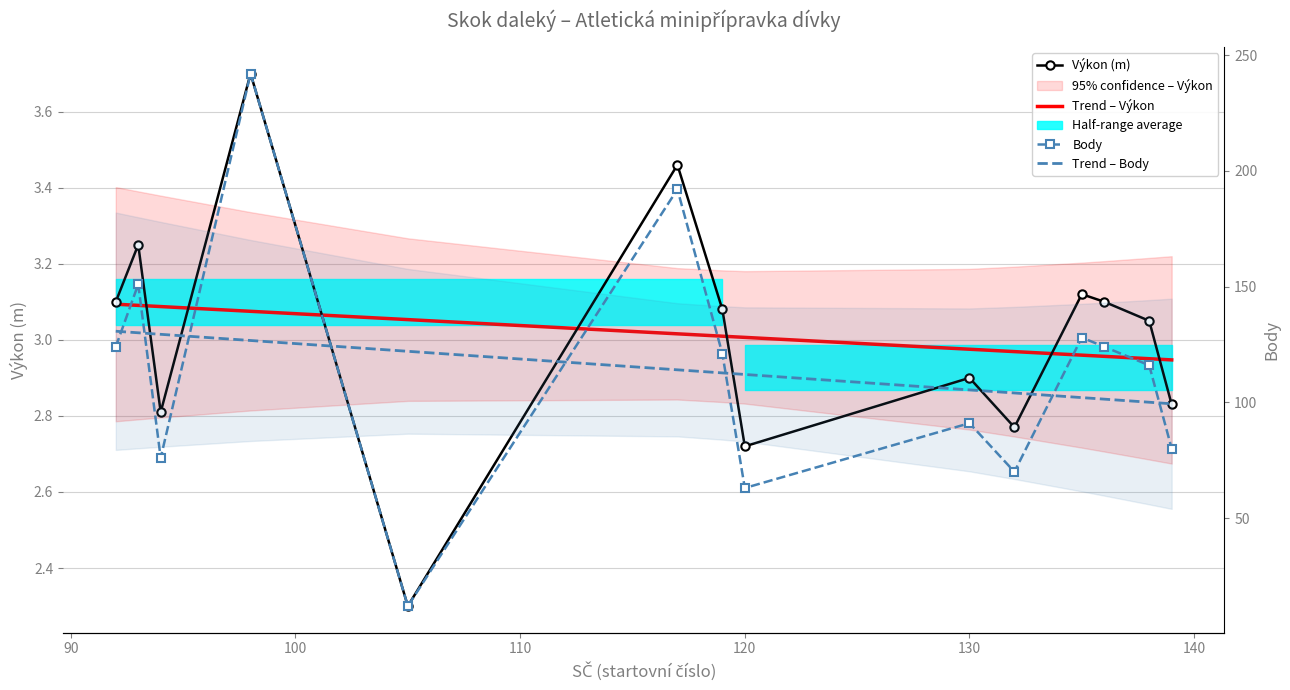

True or false: Výkon (m) and Trend – Body cross at least once.

False